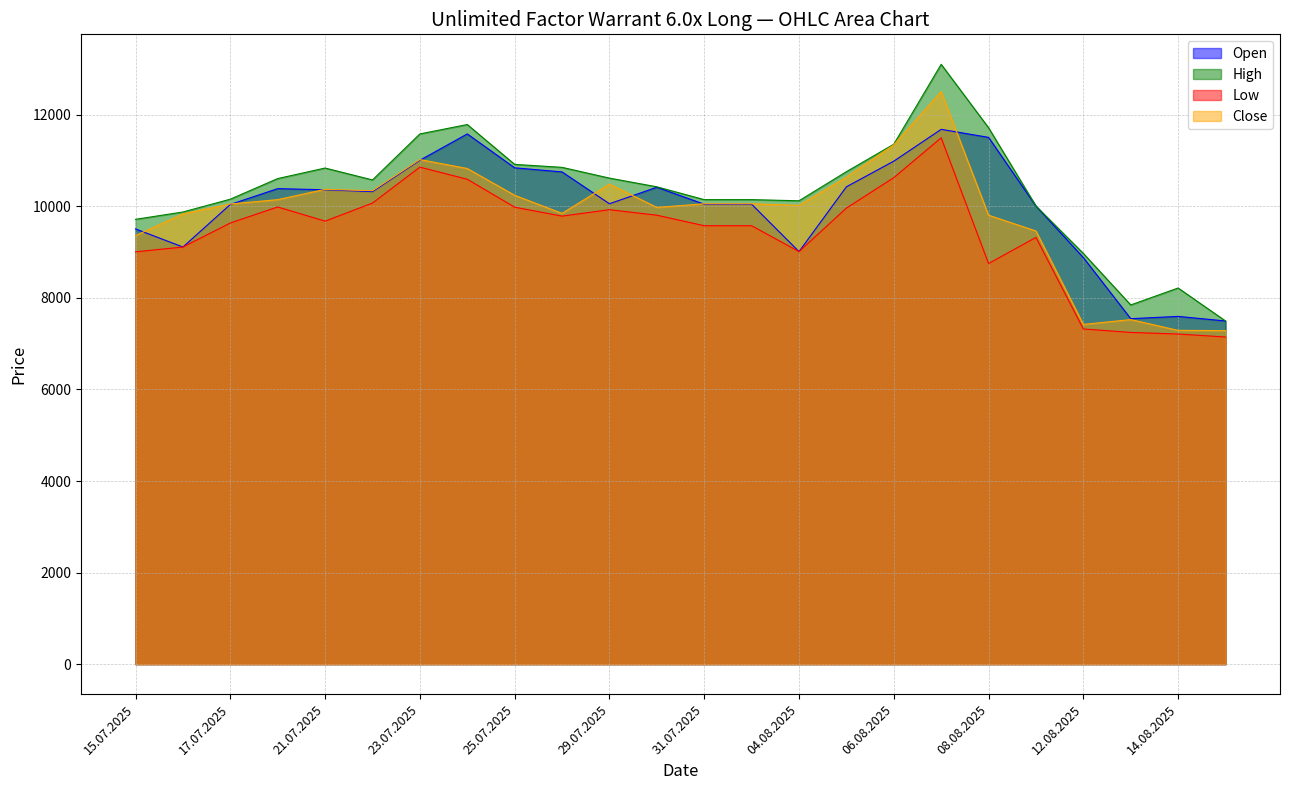

At which label is Low closest to 9320?

11.08.2025